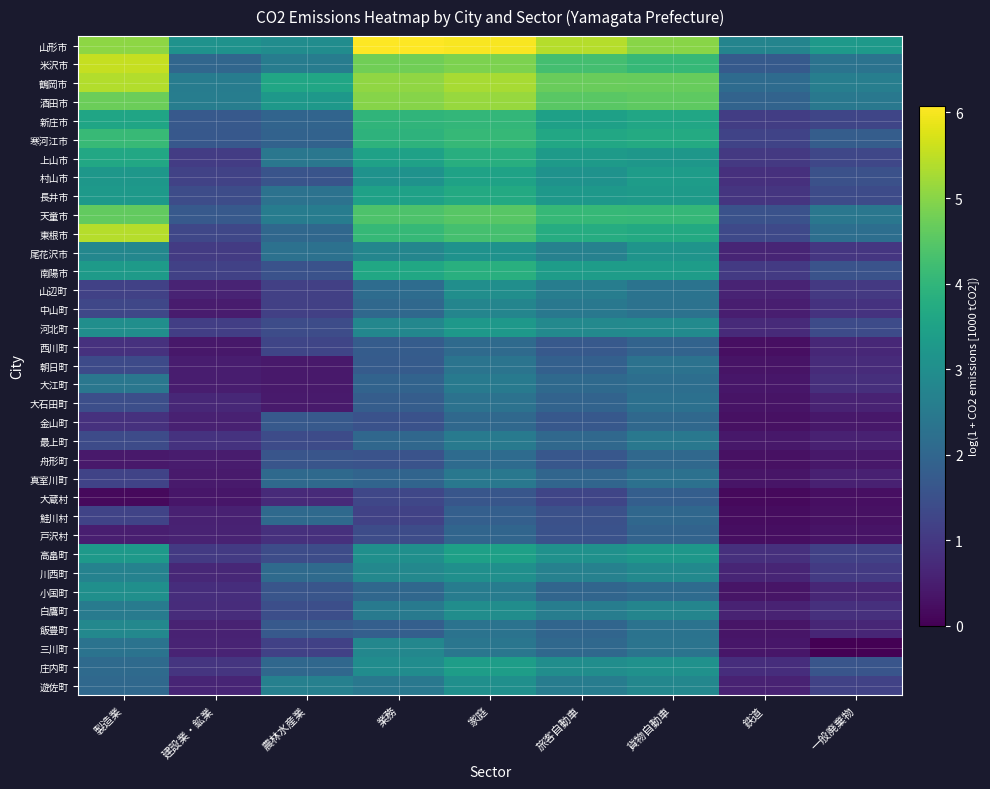

Which has a higher value, 鉄道 or 旅客自動車?

旅客自動車